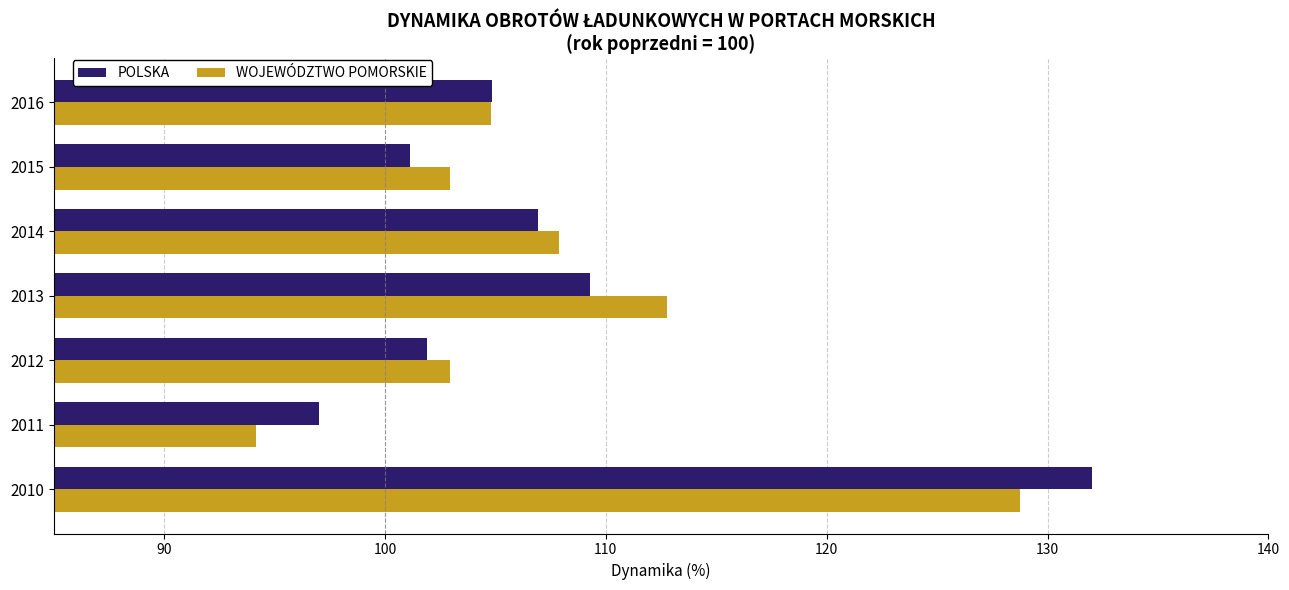

What is the difference between the highest and lowest values at 2010?

3.3